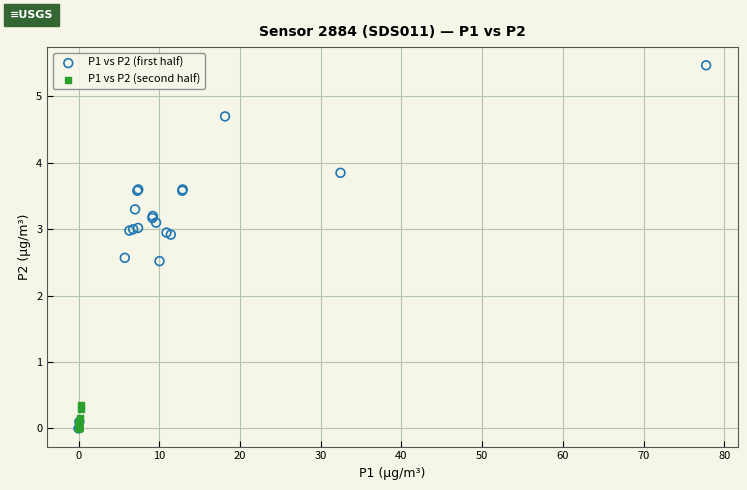

Which series has the widest spread of Y values?

P1 vs P2 (first half)